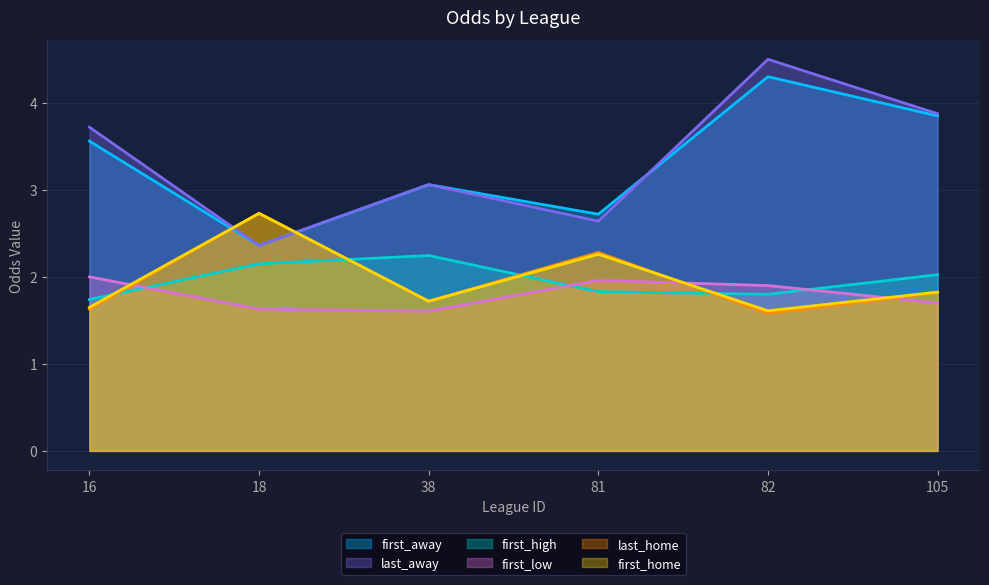

Read the last_away value at 16.

3.7